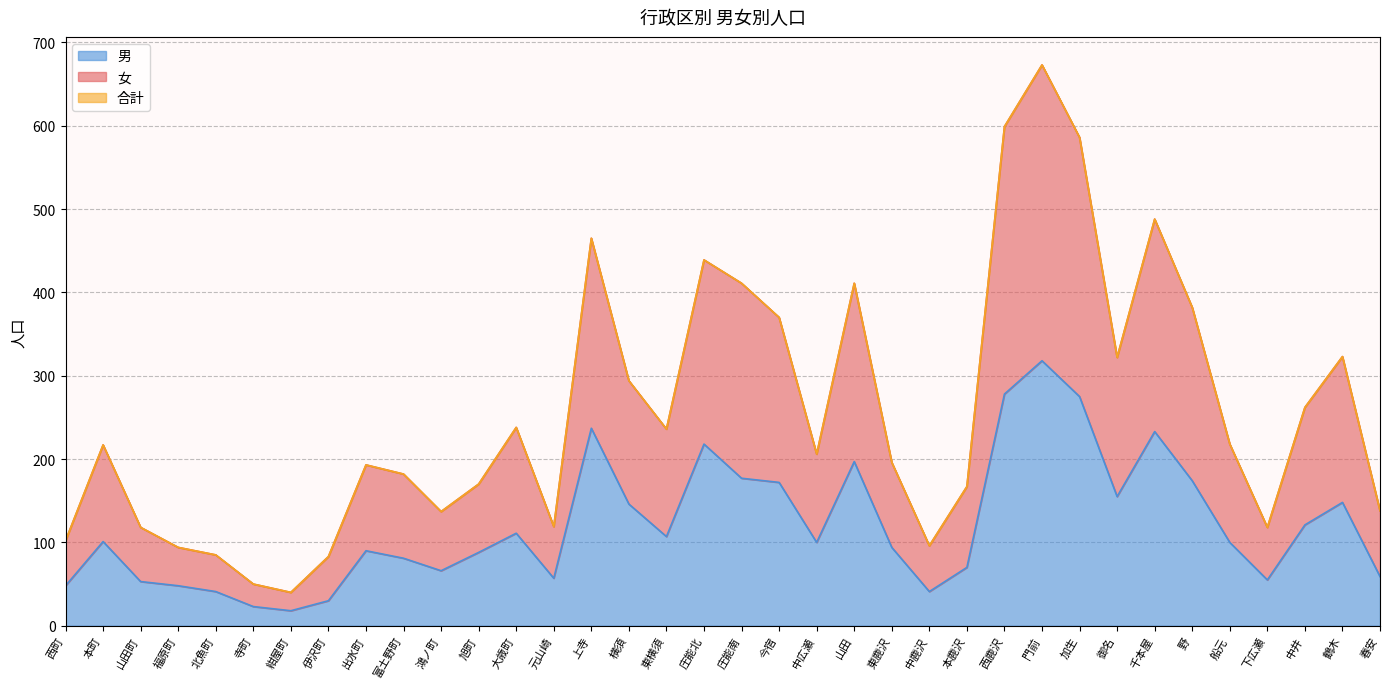

What is the difference between the highest and lowest values at 今宿?

198